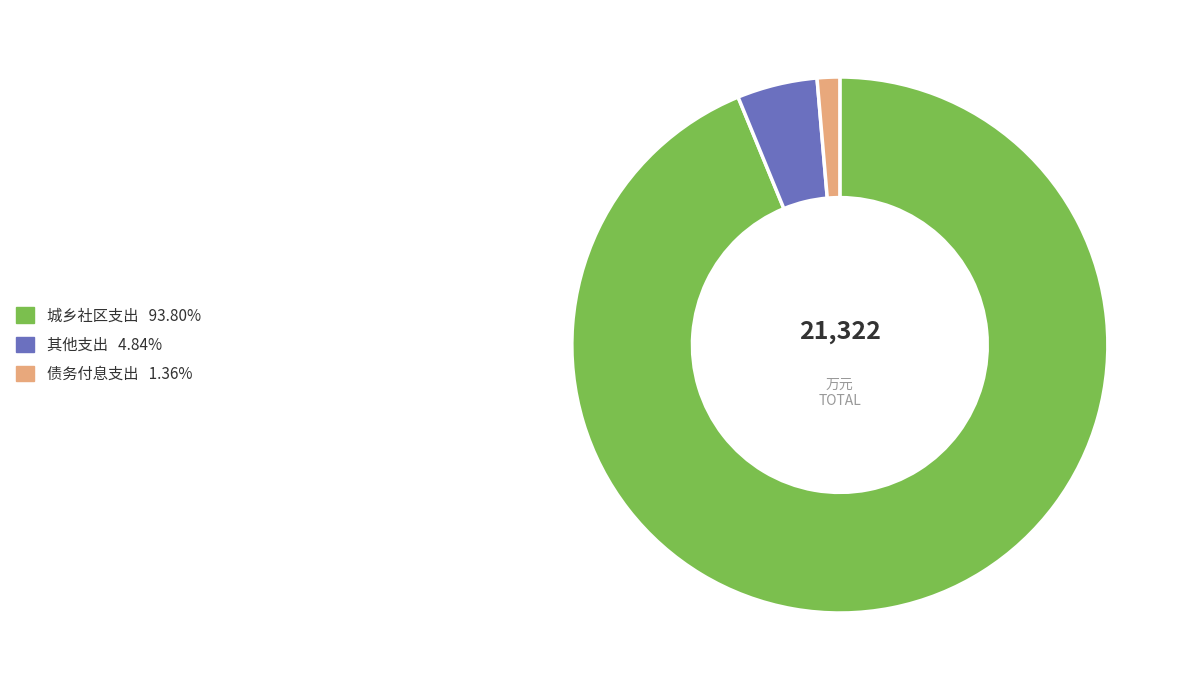

Is there a majority slice in this chart?

Yes